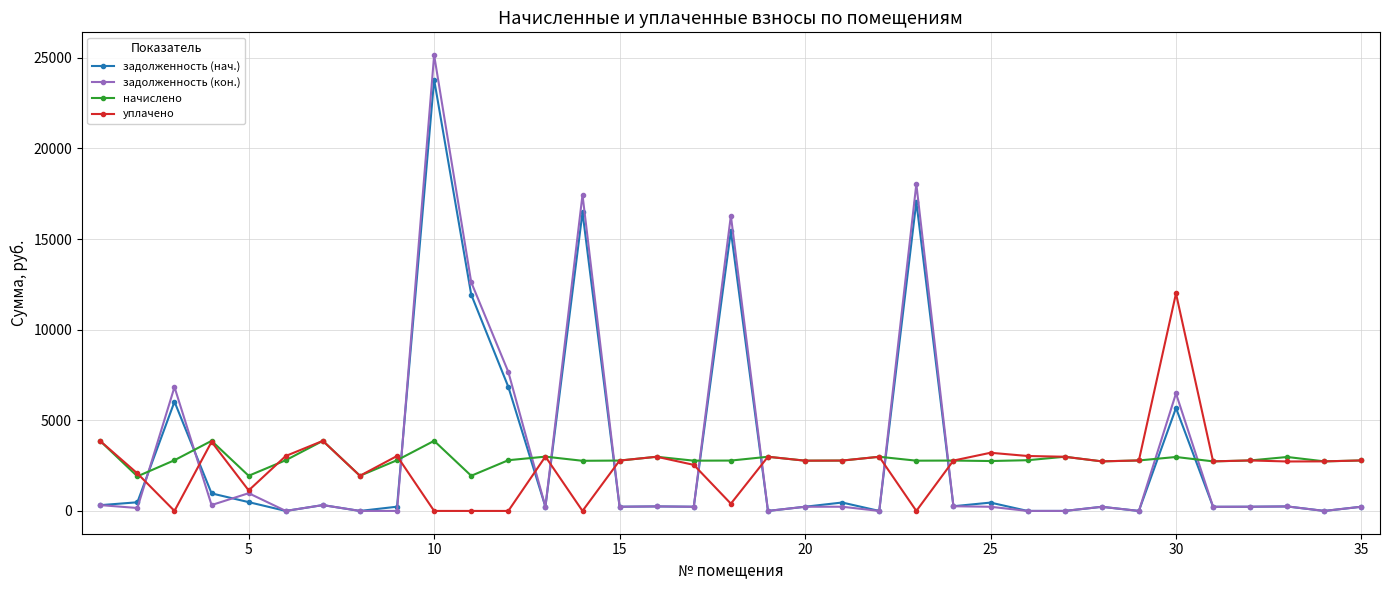

List the series in order of their peak value, highest first.

задолженность (кон.), задолженность (нач.), уплачено, начислено